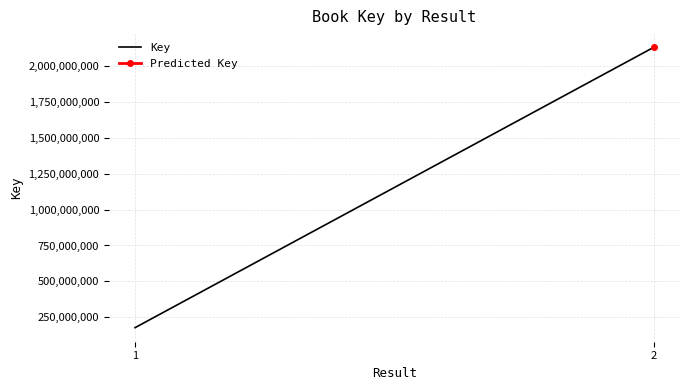

What is the change in value from 1 to 2?

+1950245273